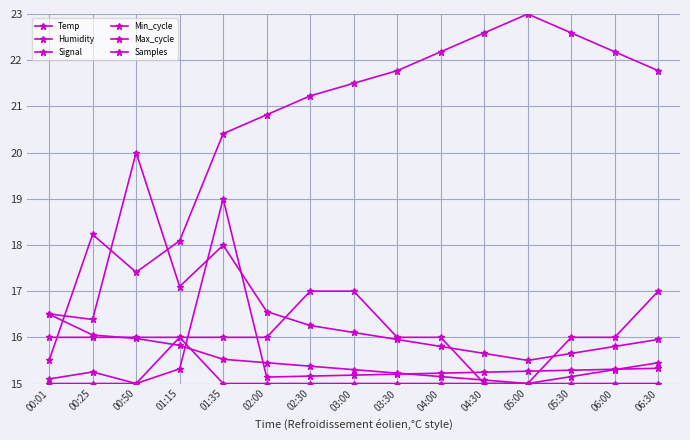

Is the value of Min_cycle at 01:35 greater than the value of Samples at 03:30?

No